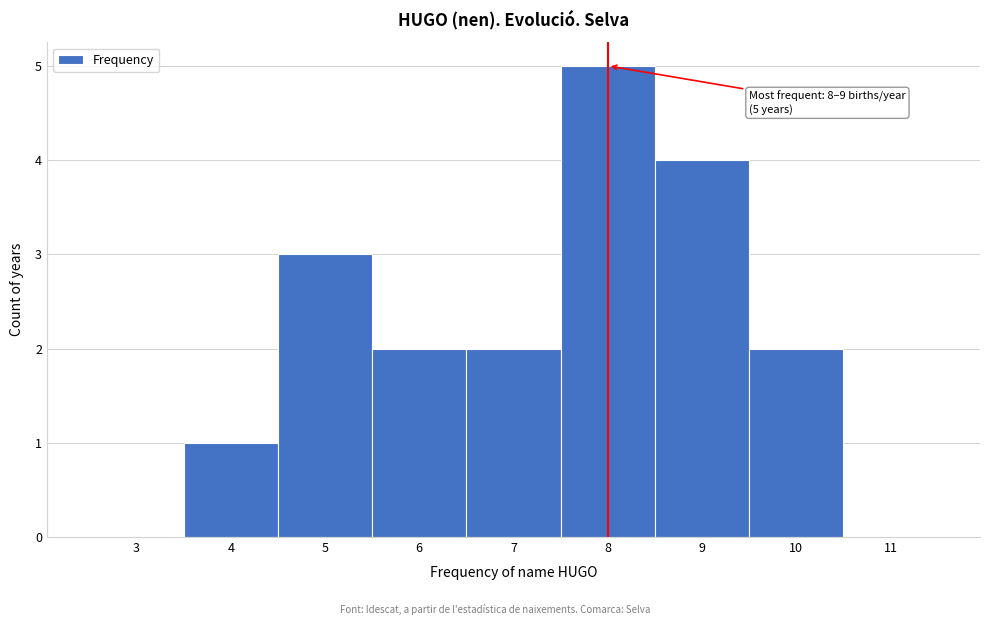

Reading left to right, what are all the values shown in this chart?

3=0	4=1	5=3	6=2	7=2	8=5	9=4	10=2	11=0